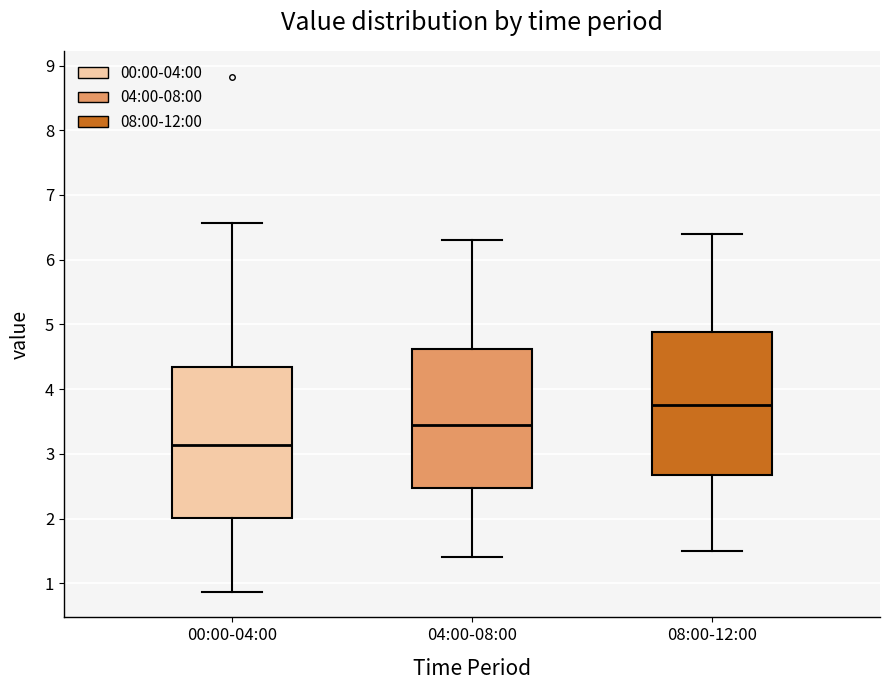

Reading left to right, read every box against the y-axis: the position of its median line, the range the box covers, and the ends of its whiskers. The values are not printed on the chart, so give them approximately, as read against the axis.

00:00-04:00: median 3.1, box 2.0 to 4.3, whiskers 0.9 to 6.6
04:00-08:00: median 3.5, box 2.5 to 4.6, whiskers 1.4 to 6.3
08:00-12:00: median 3.8, box 2.7 to 4.9, whiskers 1.5 to 6.4